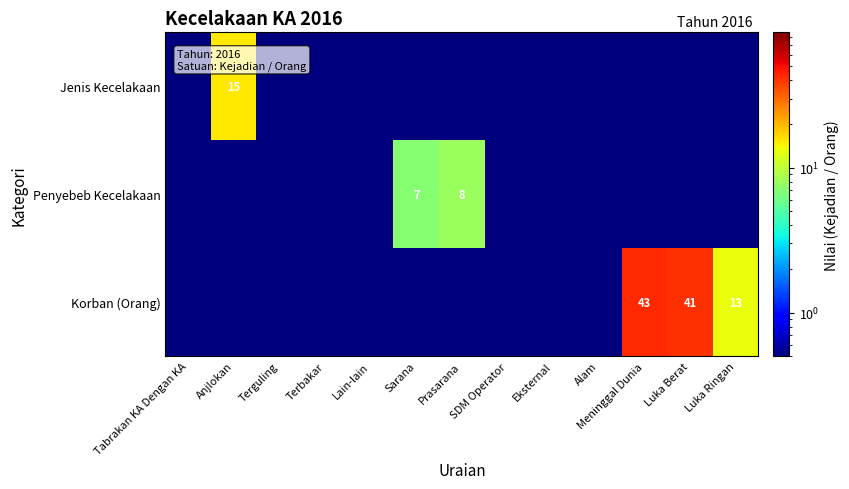

The Jenis Kecelakaan series shows 15.0 at Anjlokan. True or false?

True